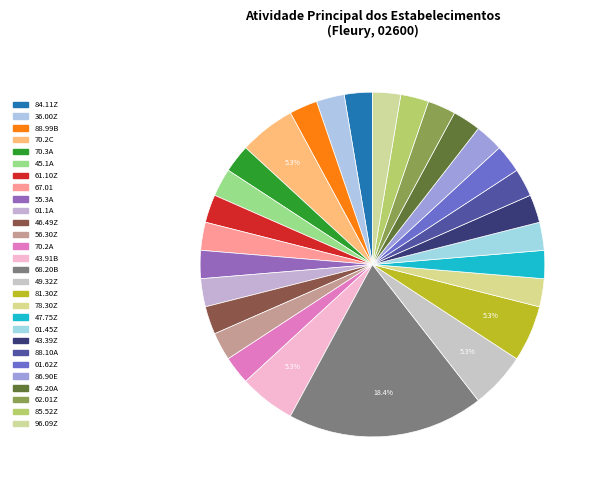

Which has a higher value, 70.3A or 70.2A?

70.3A